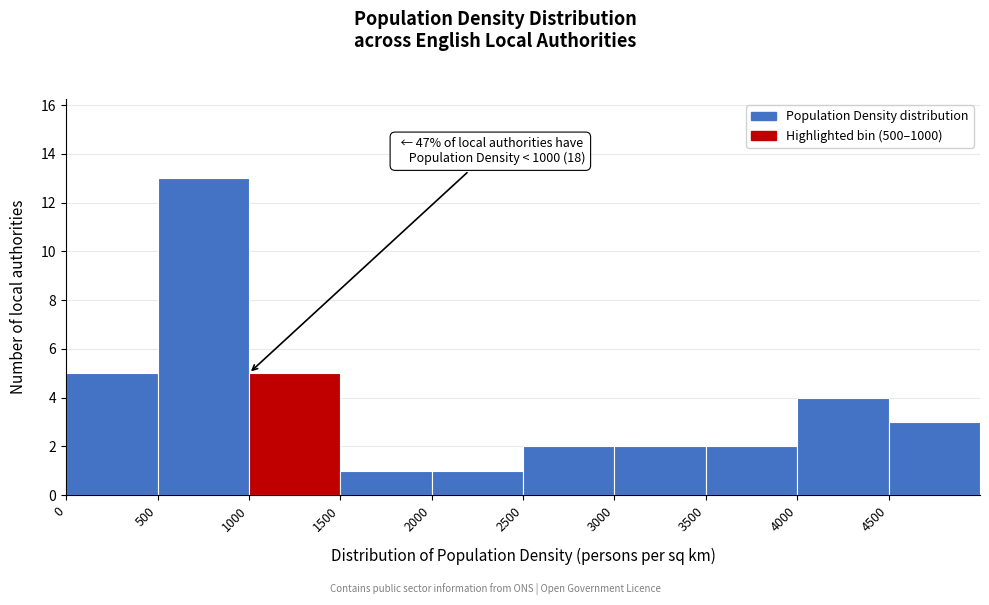

Which range on the x-axis has the tallest bar?

500 to 1000